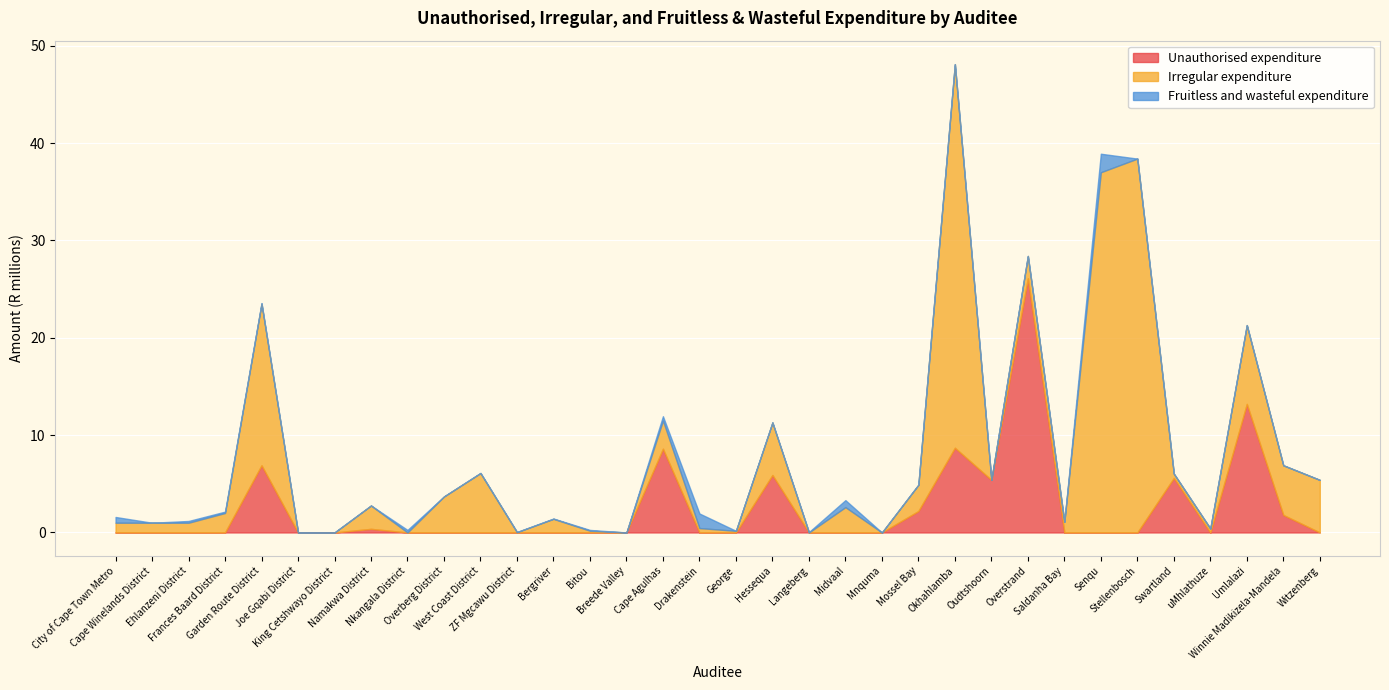

What is the difference between the maximum and minimum values in the Unauthorised expenditure series?

26.1